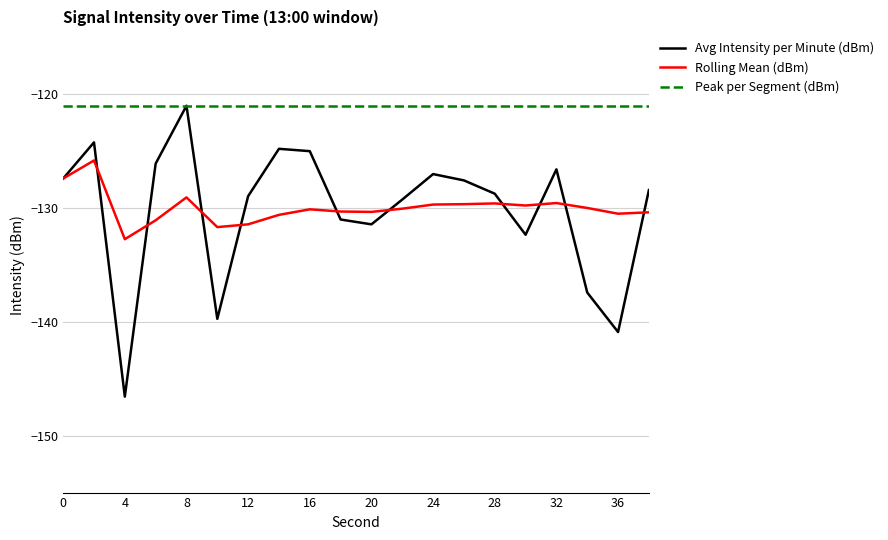

Which series has the largest total across all categories?

Peak per Segment (dBm)